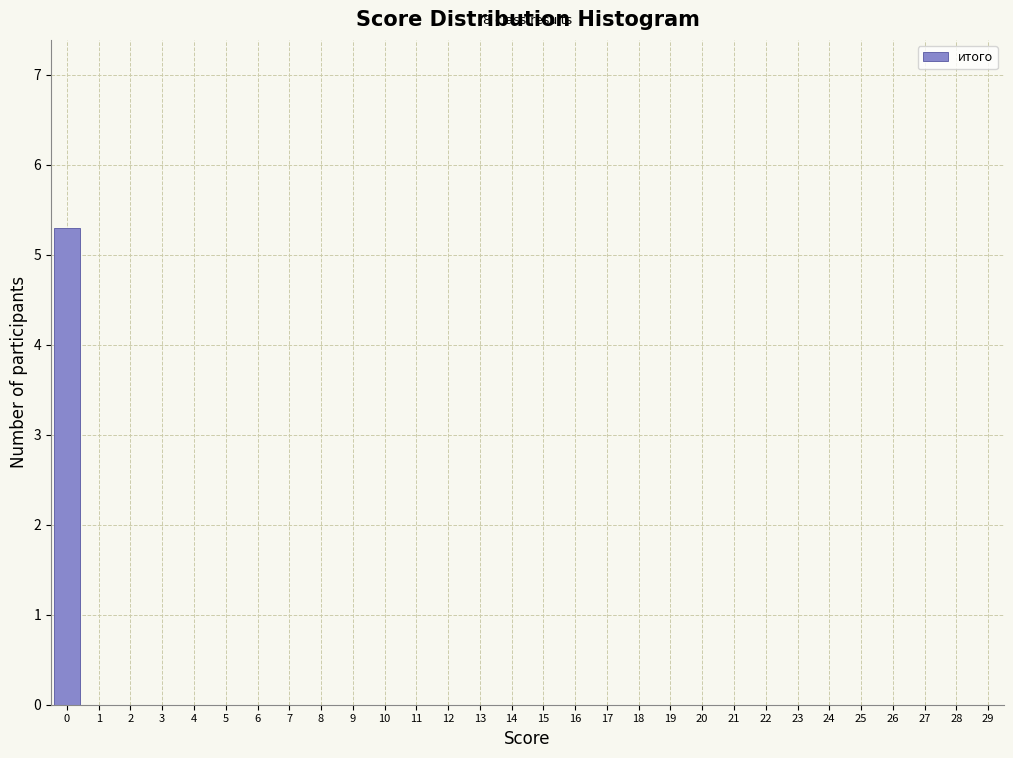

Reading left to right, list all the values displayed in this chart.

0=5.3	1=0.0	2=0.0	3=0.0	4=0.0	5=0.0	6=0.0	7=0.0	8=0.0	9=0.0	10=0.0	11=0.0	12=0.0	13=0.0	14=0.0	15=0.0	16=0.0	17=0.0	18=0.0	19=0.0	20=0.0	21=0.0	22=0.0	23=0.0	24=0.0	25=0.0	26=0.0	27=0.0	28=0.0	29=0.0